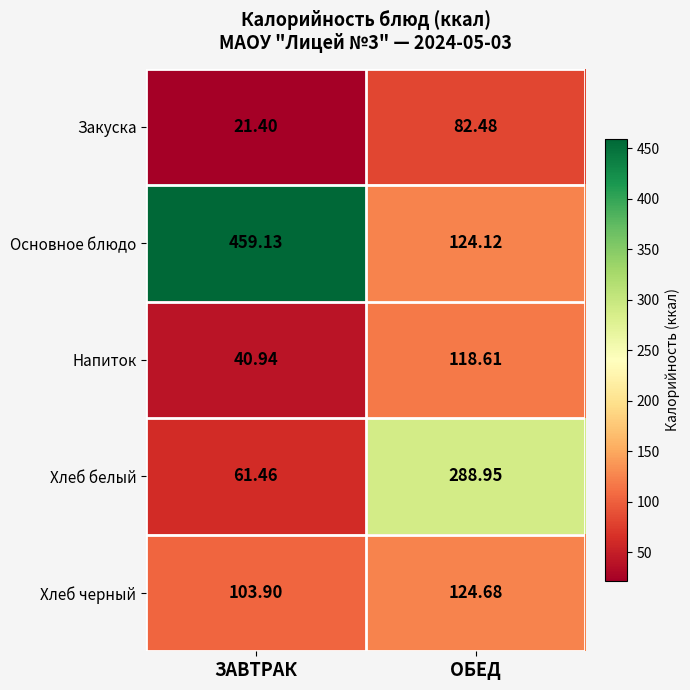

What is the greatest value displayed?

459.1